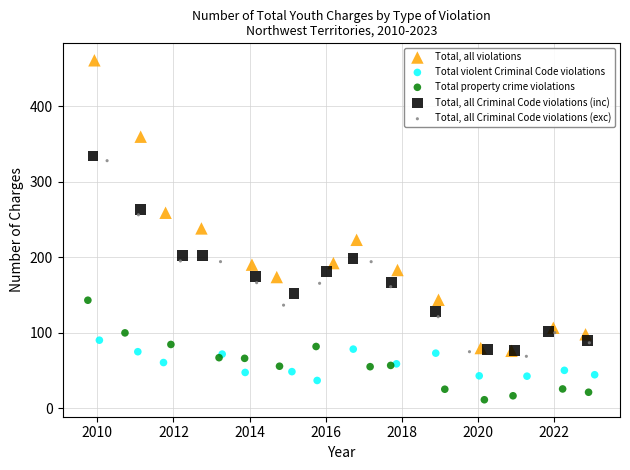

Which series has the widest spread of Y values?

Total, all violations